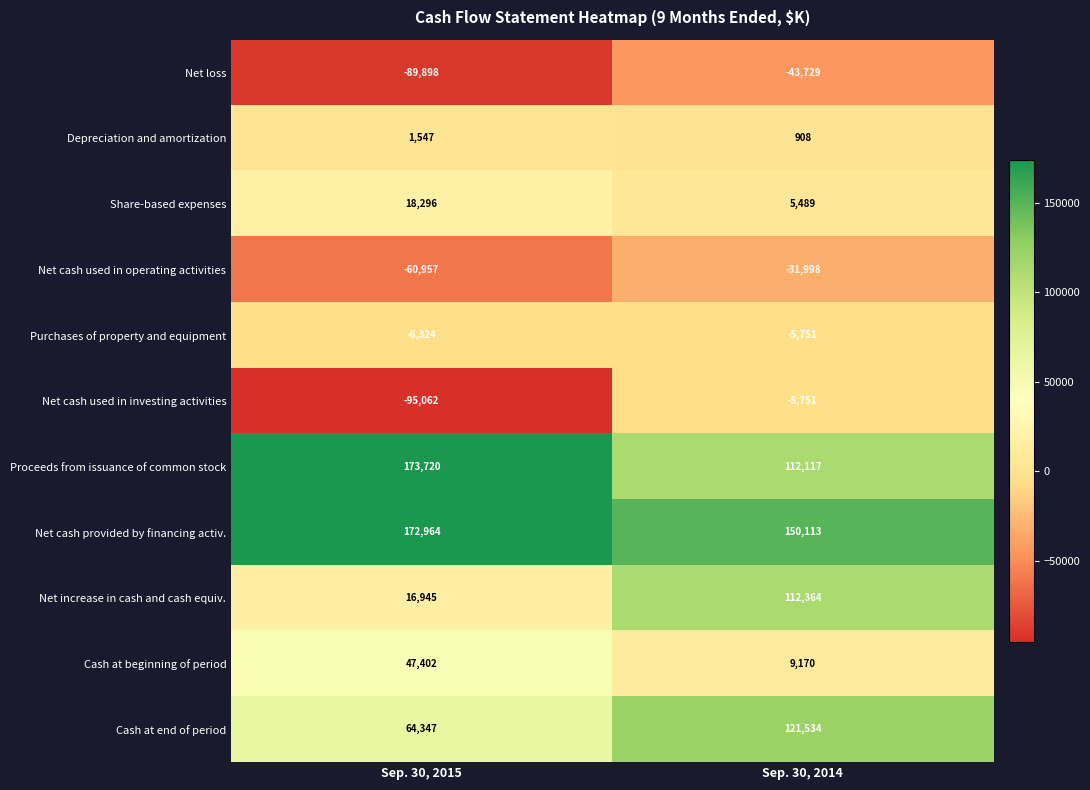

Reading left to right, what are all the values shown in this chart?

Net loss: Sep. 30, 2015=-89898	Sep. 30, 2014=-43729
Depreciation and amortization: Sep. 30, 2015=1547	Sep. 30, 2014=908
Share-based expenses: Sep. 30, 2015=18296	Sep. 30, 2014=5489
Net cash used in operating activities: Sep. 30, 2015=-60957	Sep. 30, 2014=-31998
Purchases of property and equipment: Sep. 30, 2015=-6324	Sep. 30, 2014=-5751
Net cash used in investing activities: Sep. 30, 2015=-95062	Sep. 30, 2014=-5751
Proceeds from issuance of common stock: Sep. 30, 2015=173720	Sep. 30, 2014=112117
Net cash provided by financing activ.: Sep. 30, 2015=172964	Sep. 30, 2014=150113
Net increase in cash and cash equiv.: Sep. 30, 2015=16945	Sep. 30, 2014=112364
Cash at beginning of period: Sep. 30, 2015=47402	Sep. 30, 2014=9170
Cash at end of period: Sep. 30, 2015=64347	Sep. 30, 2014=121534